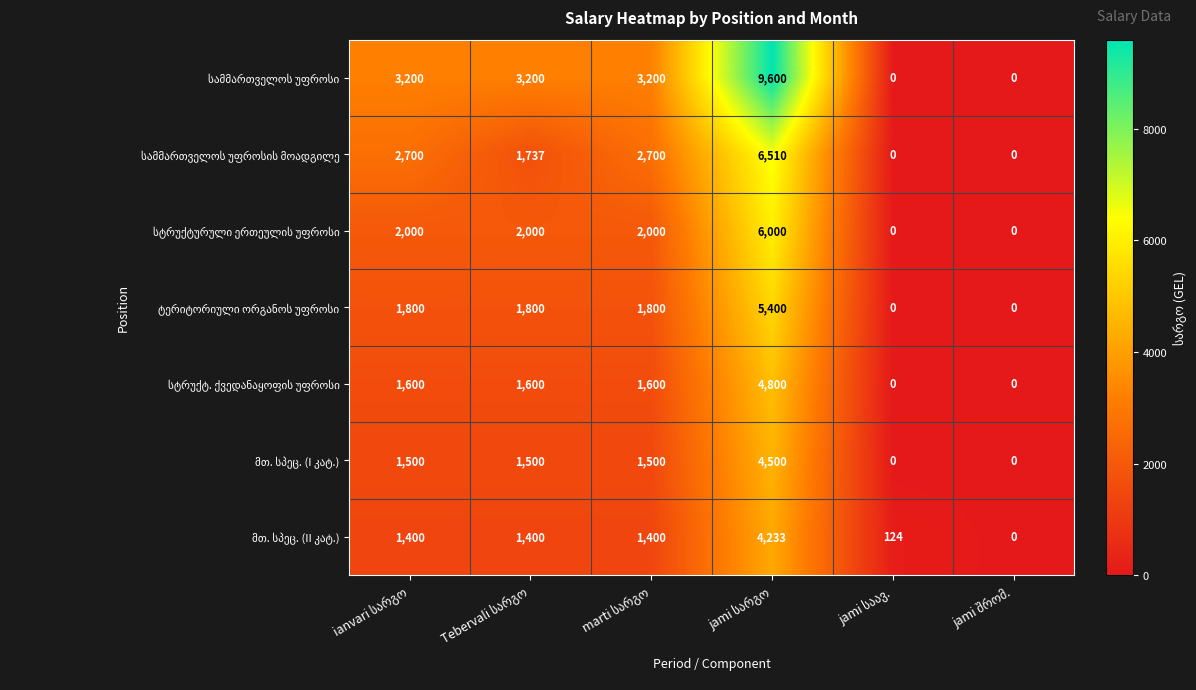

What is the total value across all series at jami სარგო?

41043